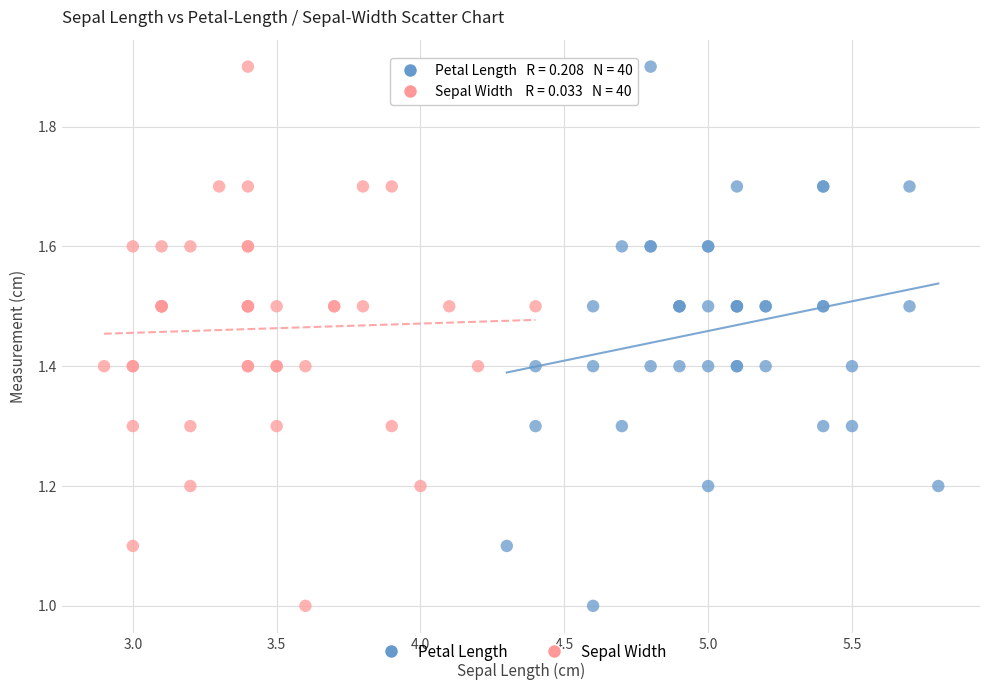

What are all the series names shown in the legend?

Petal Length, Sepal Width